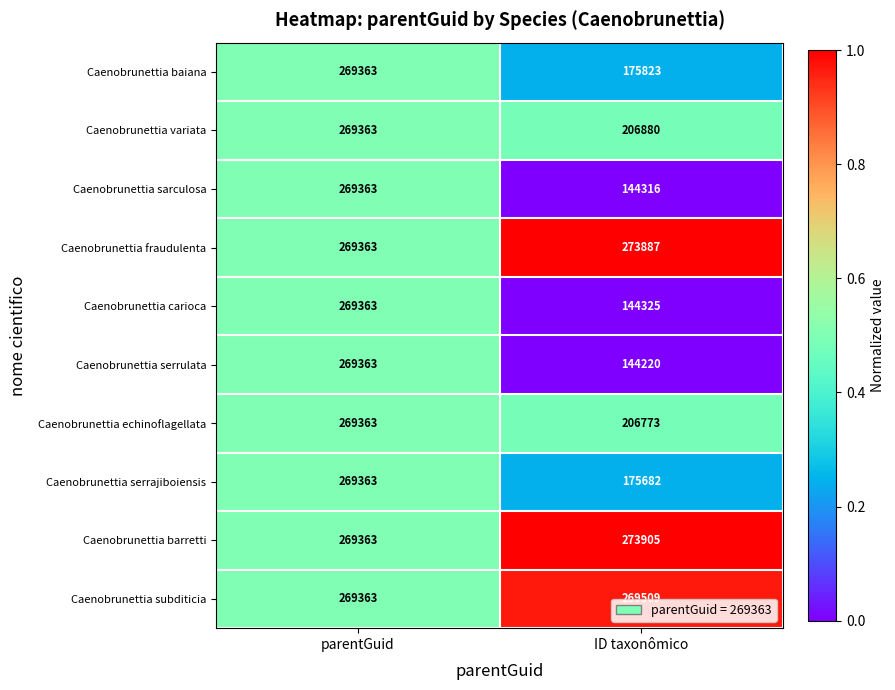

The value of Caenobrunettia carioca at ID taxonômico is 93584. True or false?

False